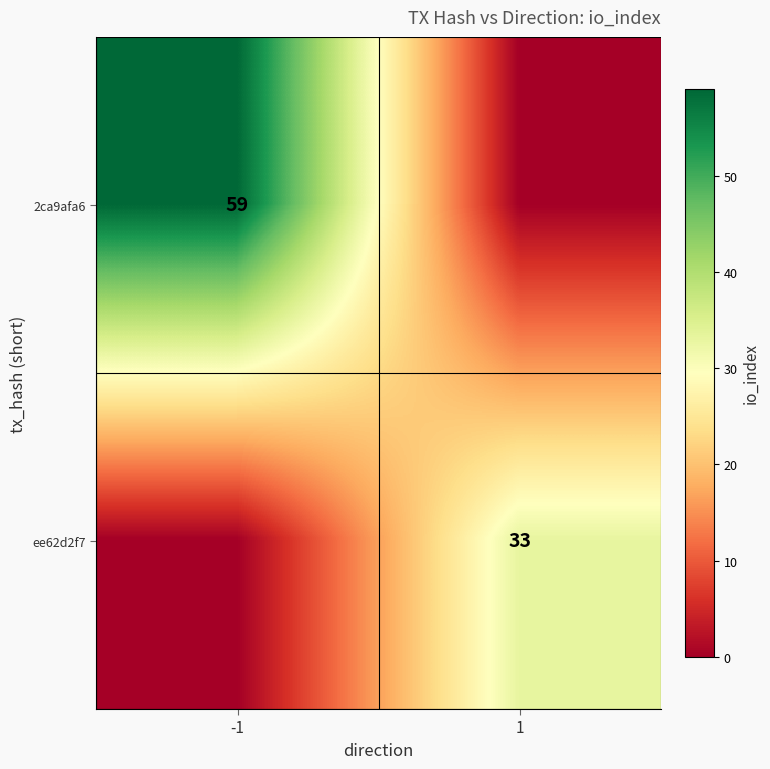

The value of ee62d2f7 at 1 is 45. True or false?

False